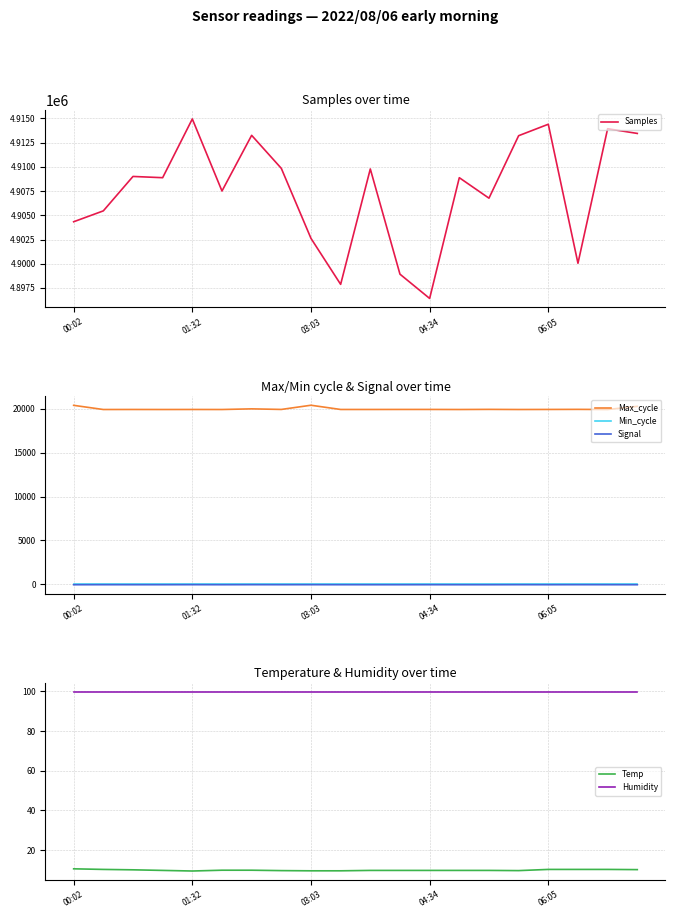

What is the spread (max minus min) of values at 6?

4913302.0